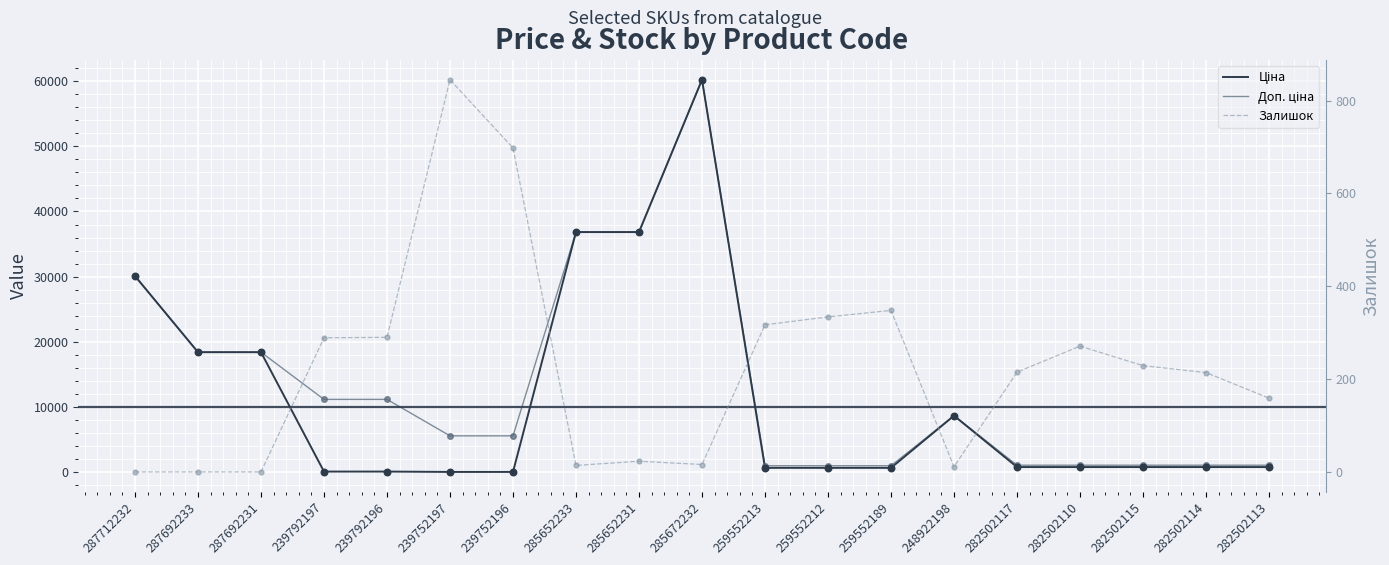

At how many categories does at least one series exceed 26211?

4